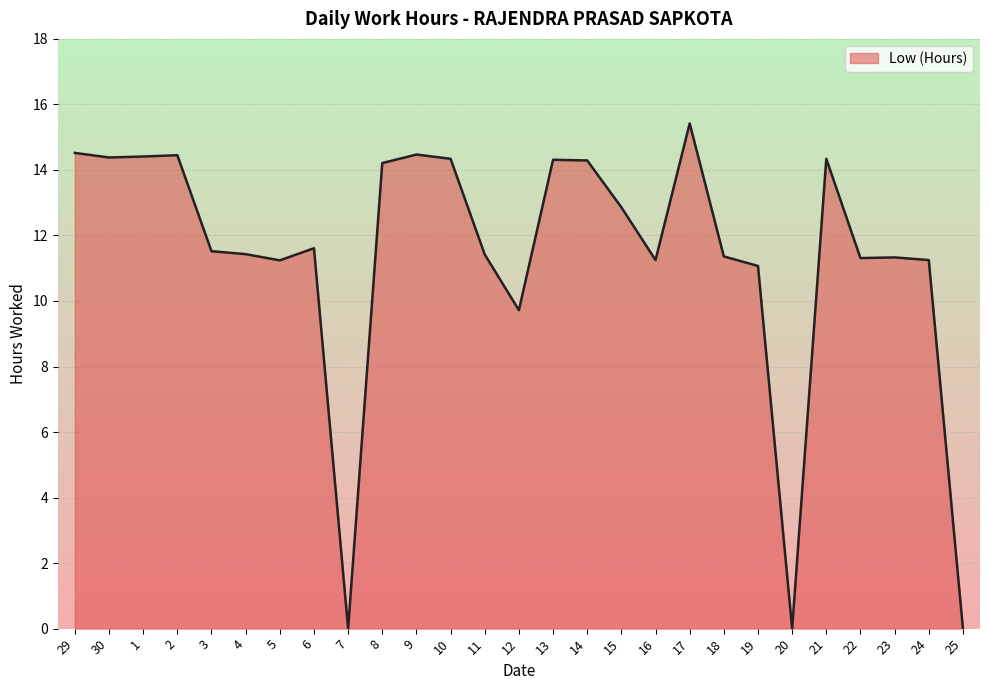

What position from the right is 29?

27